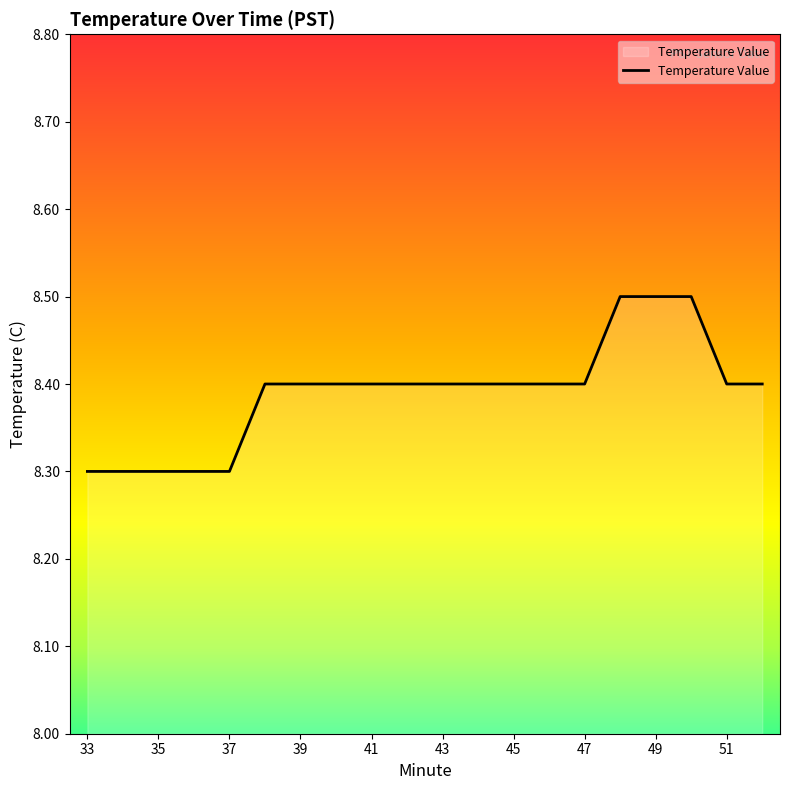

What is the maximum value shown in the chart?

8.5